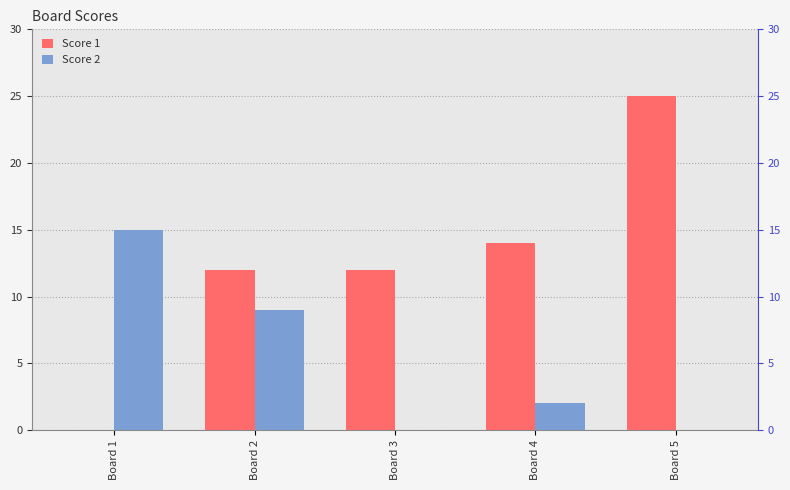

What is the spread (max minus min) of values at Board 4?

12